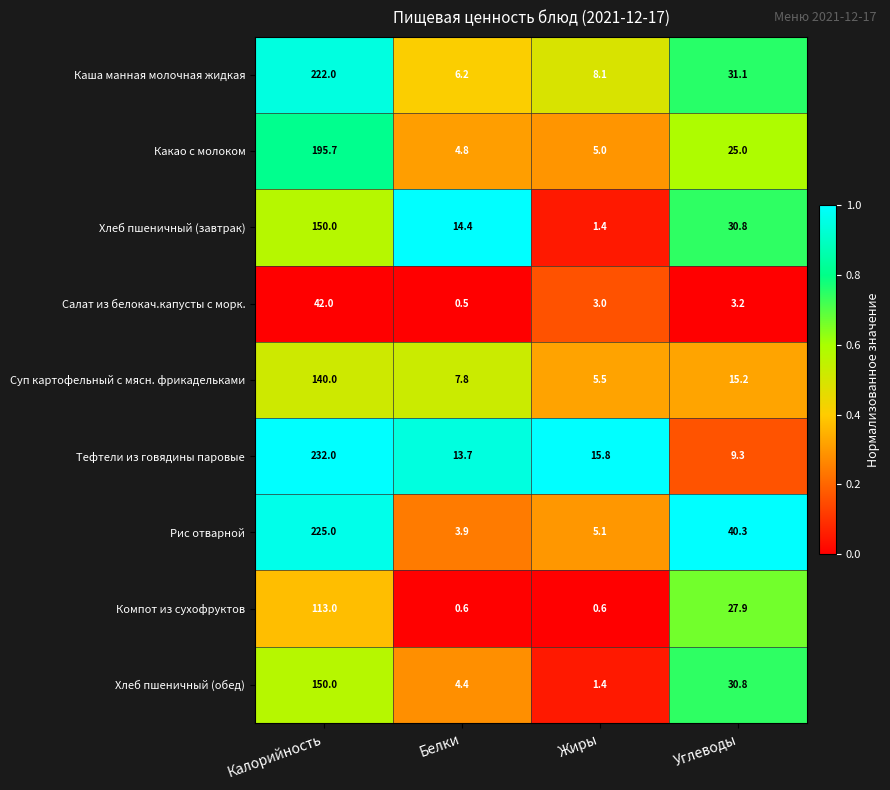

Which series has the widest spread of values?

Тефтели из говядины паровые